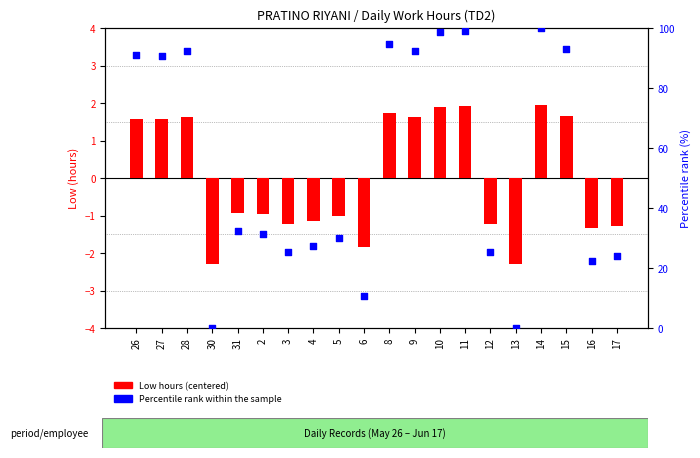

Which series contains the highest Y value?

Percentile rank within sample